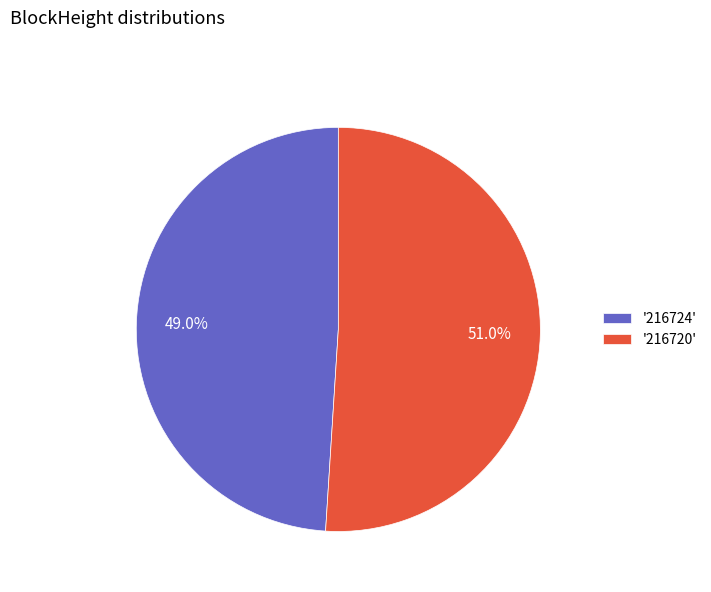

Rank the categories by value from lowest to highest.

'216724', '216720'